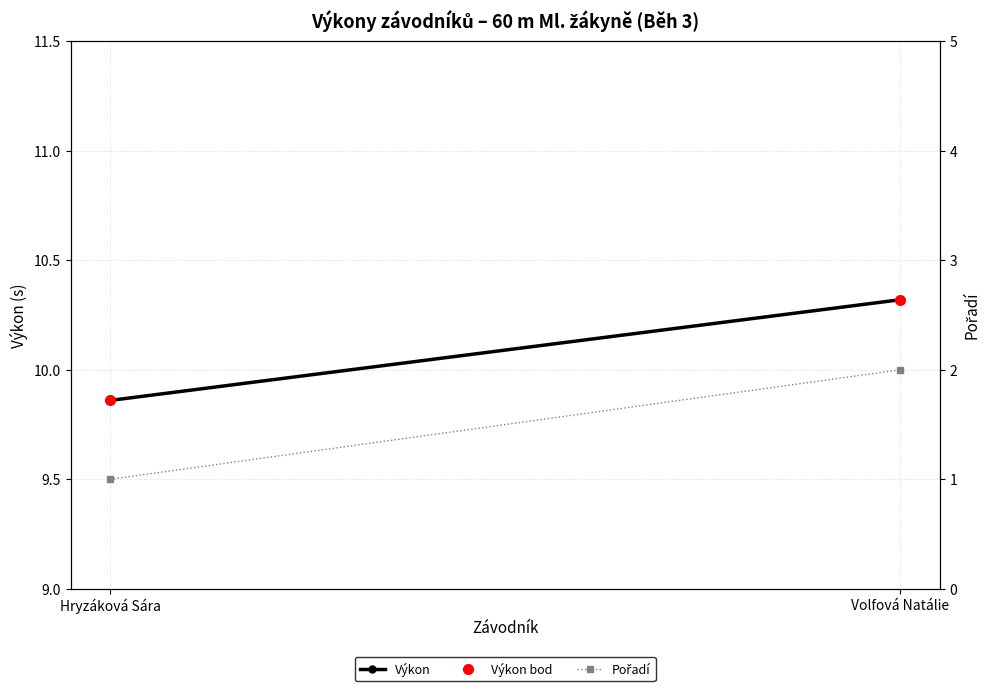

What is the difference between the maximum and minimum values in the Pořadí series?

1.0